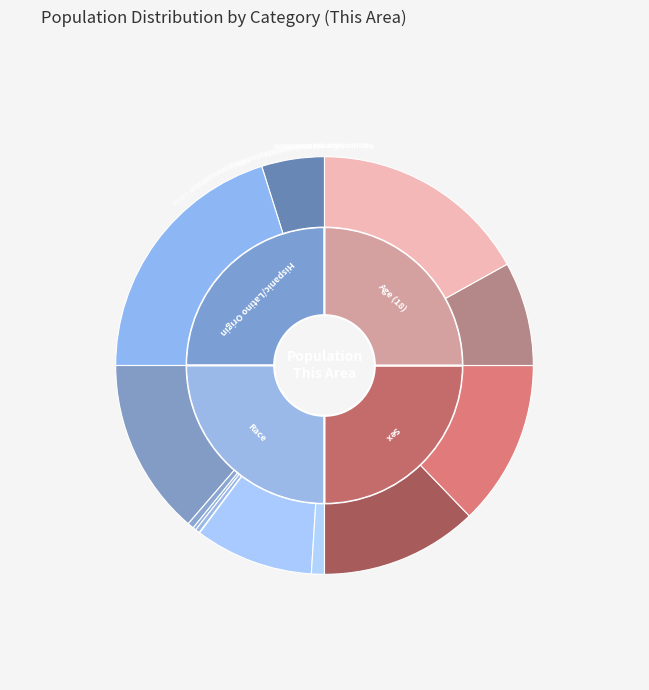

Is there any slice that represents more than half of the pie?

No